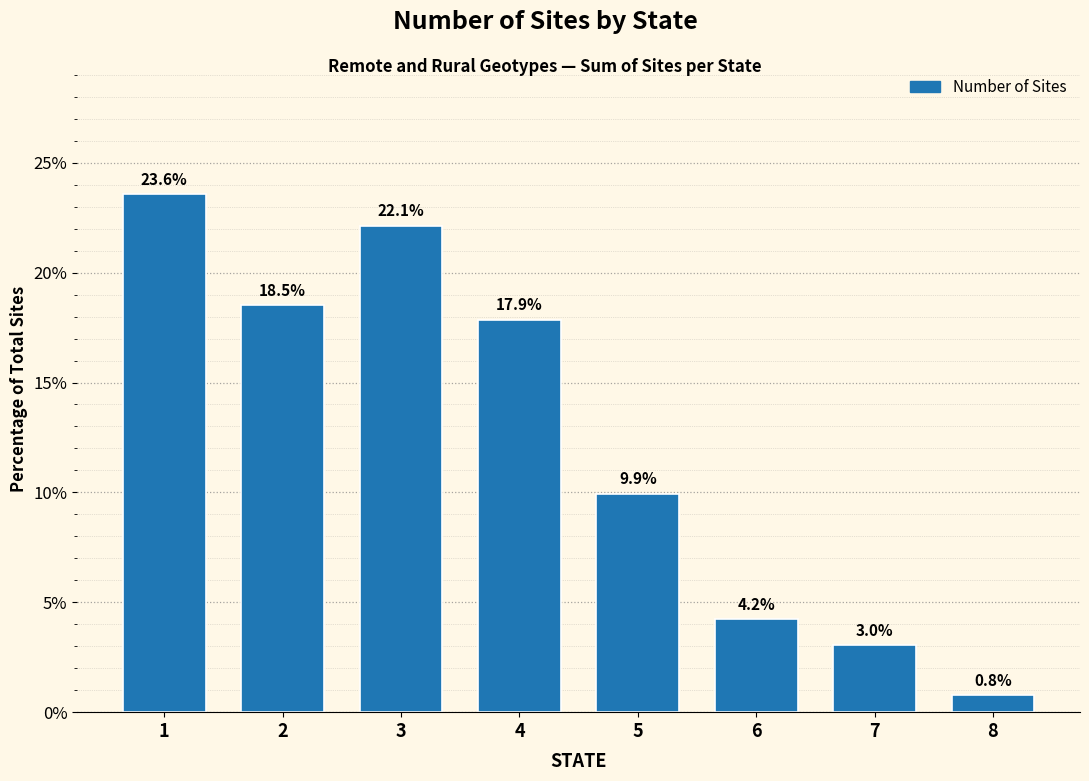

Reading right to left, extract all data points from this chart.

8=0.8	7=3.0	6=4.2	5=9.9	4=17.9	3=22.1	2=18.5	1=23.6